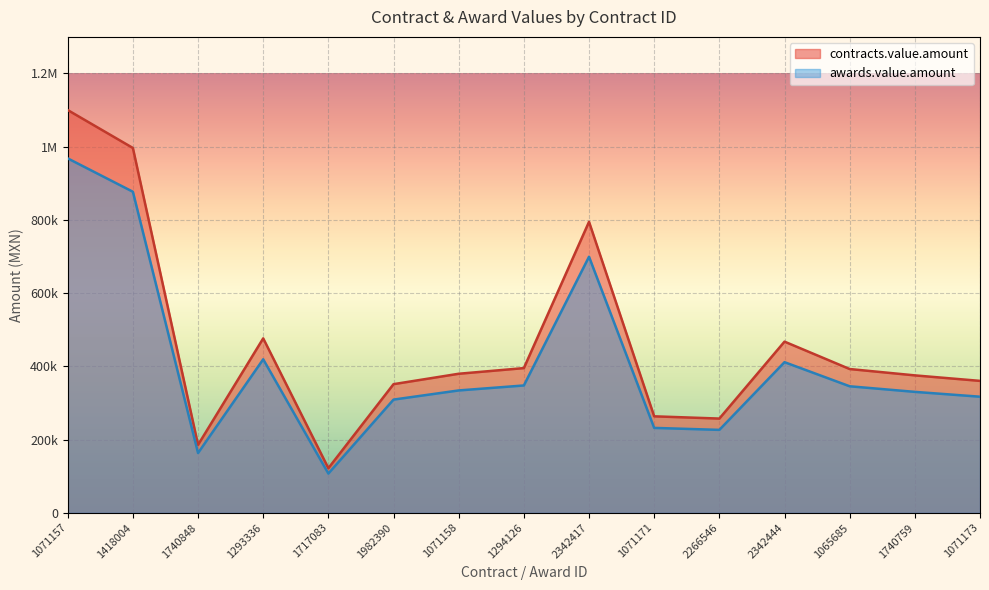

What is the label of the 10th point from the left?

1071171